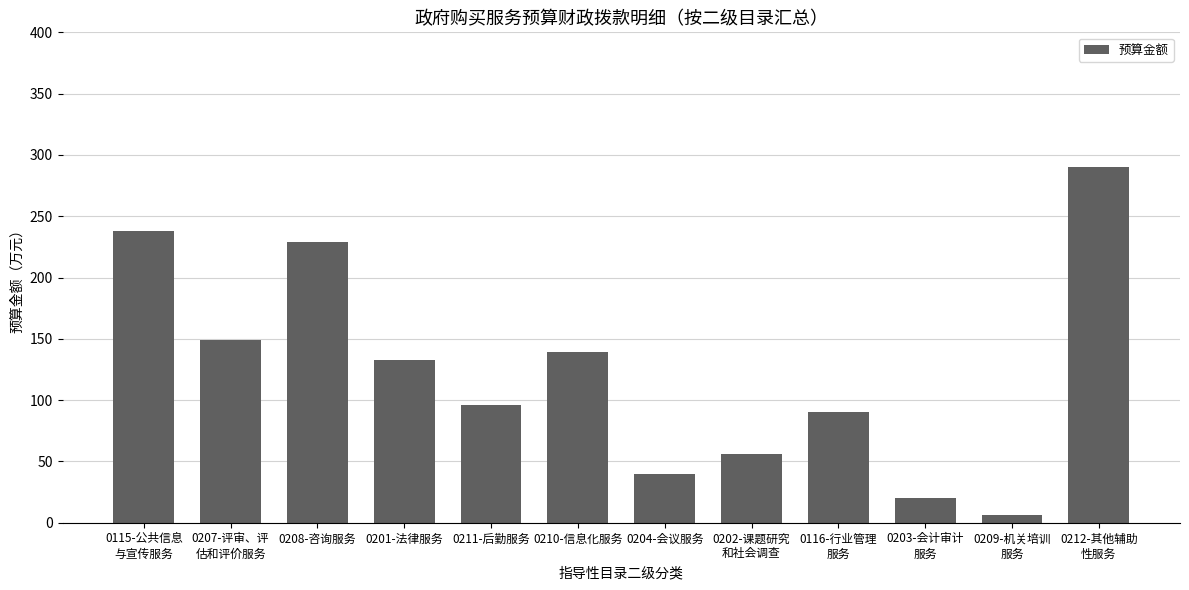

What is the smallest value displayed?

6.2